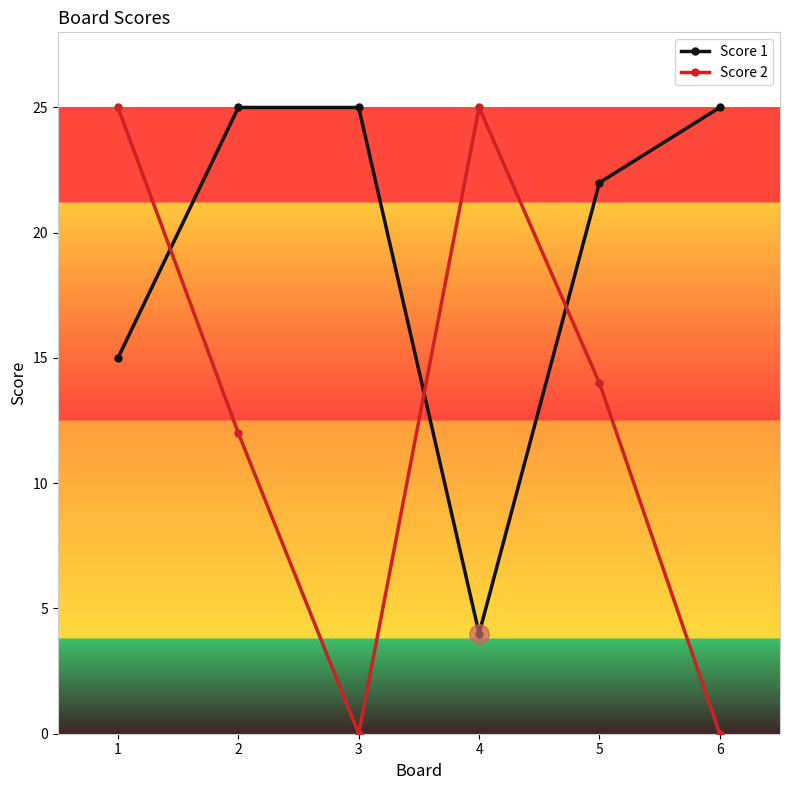

How many series are shown in this chart?

2